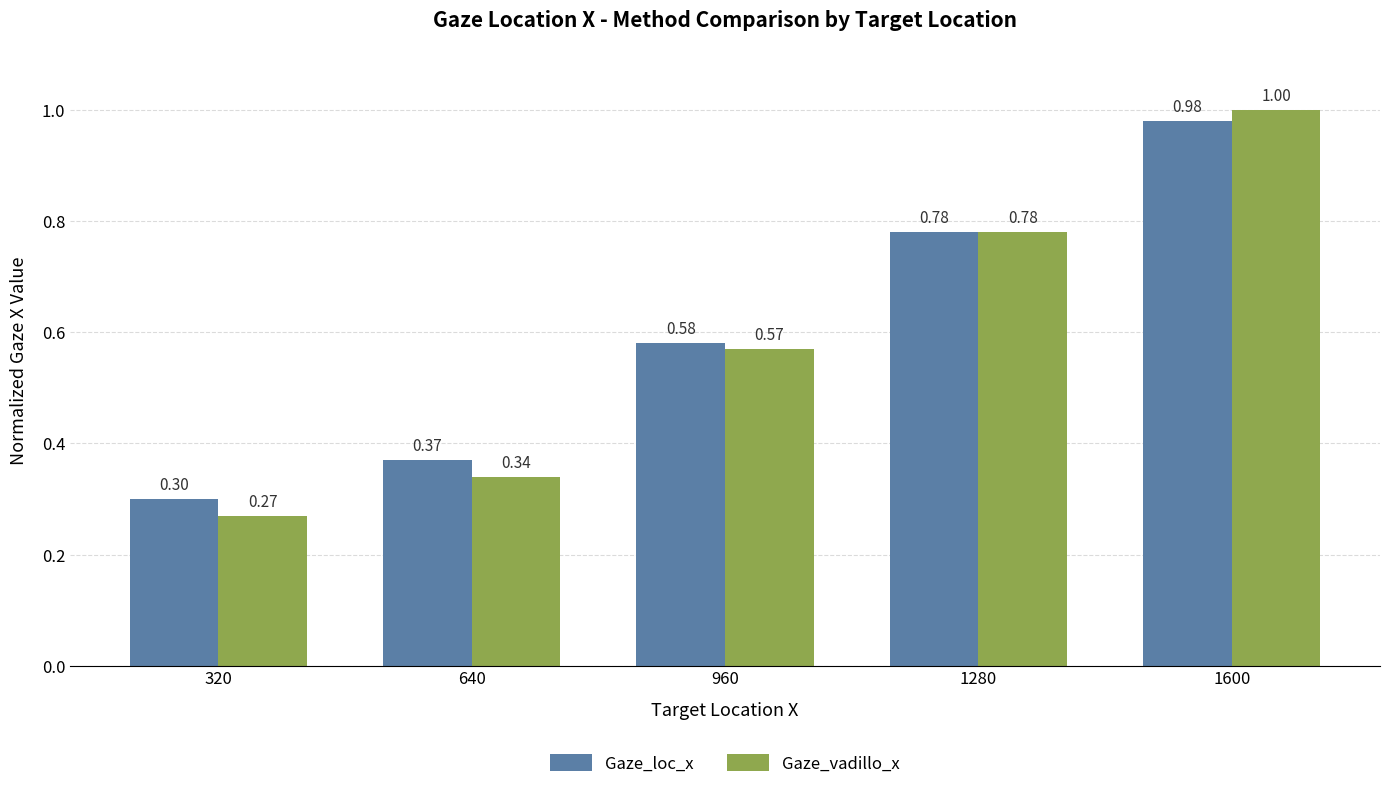

Does the chart contain any negative values?

No